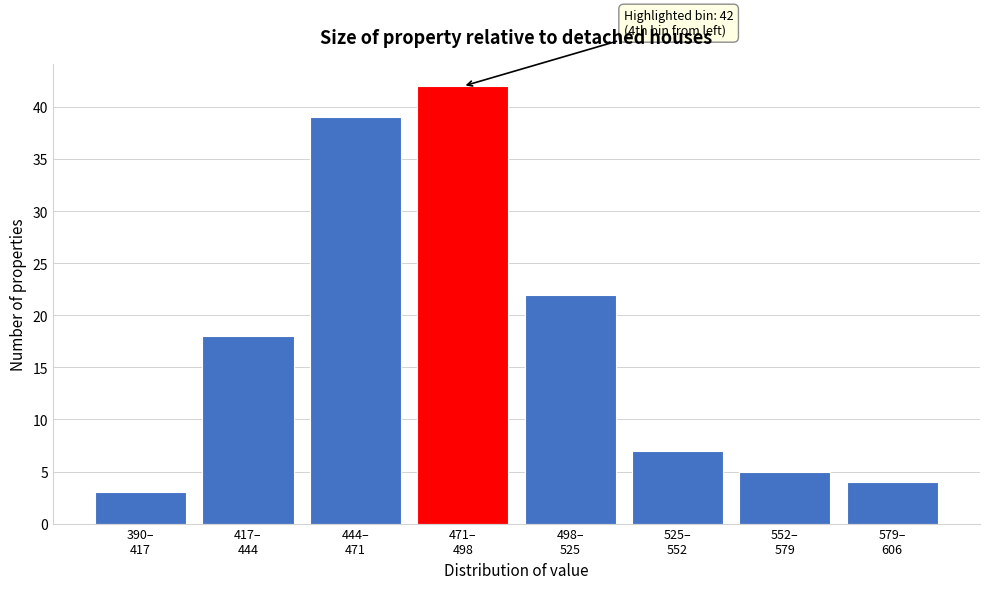

Reading left to right, list all the values displayed in this chart.

3	18	39	42	22	7	5	4